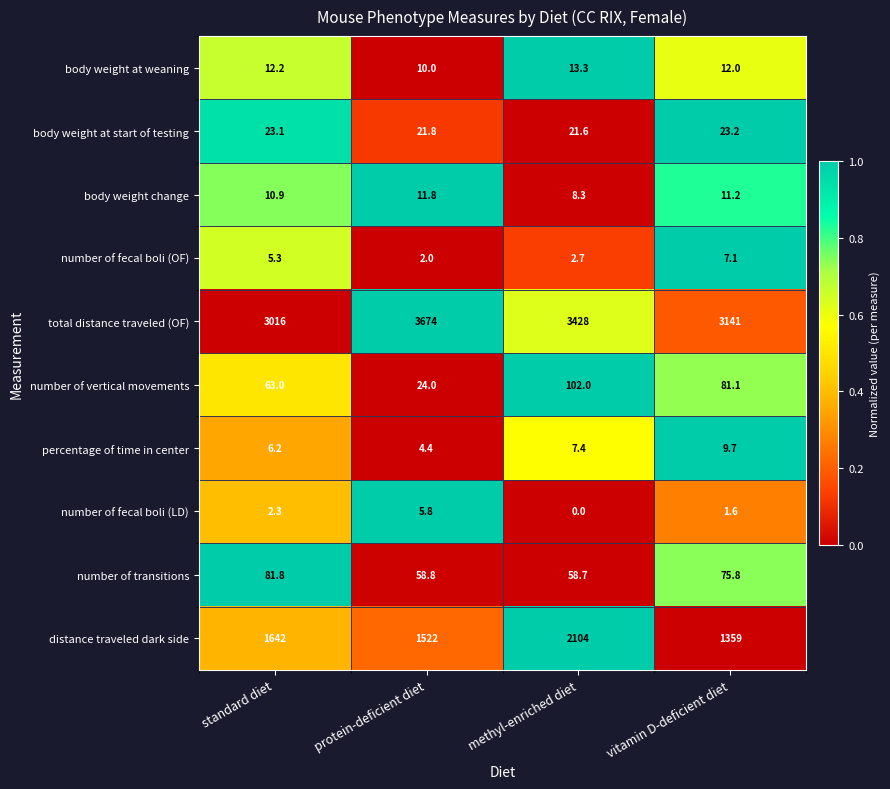

Read the number of transitions value at vitamin D-deficient diet.

75.8